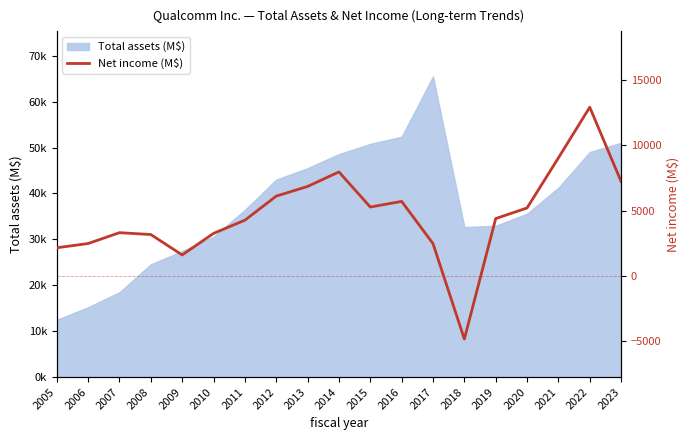

Is it true that the value at 2010 is 1844?

False